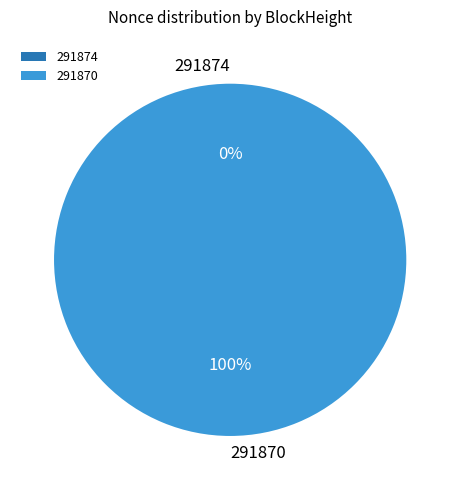

How many segments does this pie chart have?

2